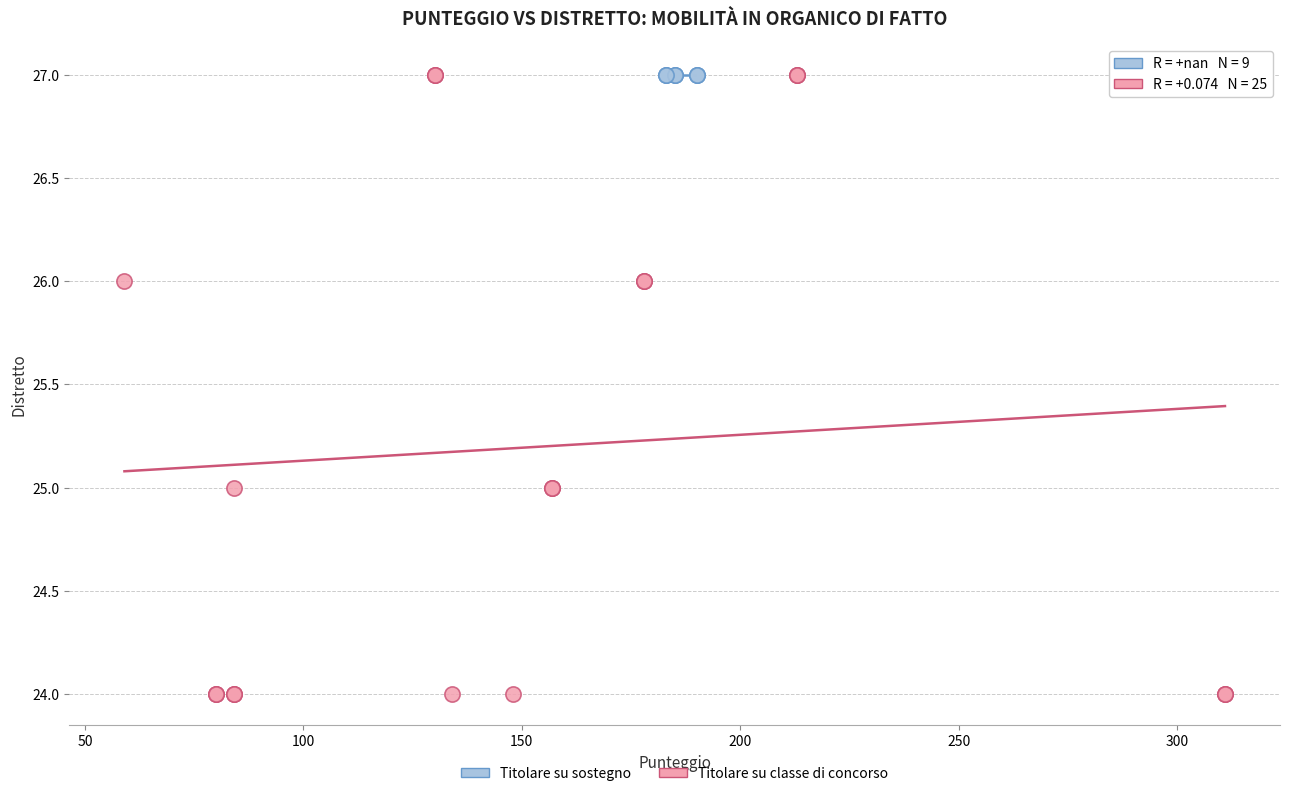

Which series reaches the minimum Y coordinate?

Titolare su classe di concorso